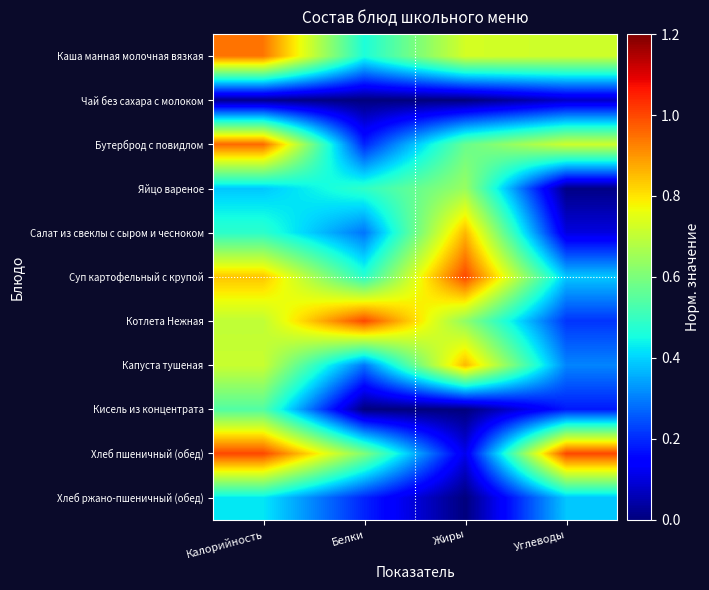

Which has a higher value, Белки or Жиры?

Жиры